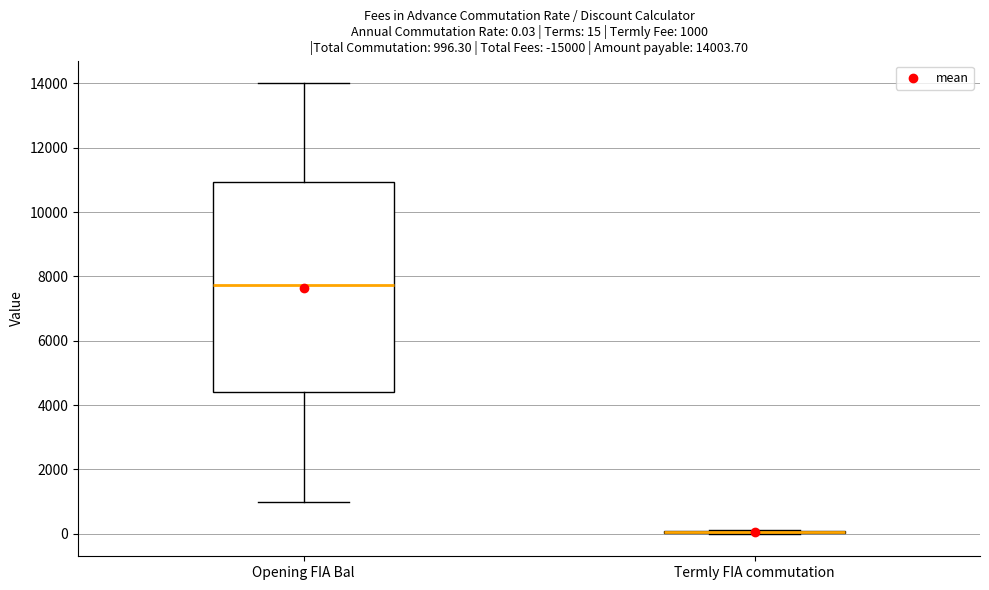

Which box is the tallest, from its lower edge to its upper edge?

Opening FIA Bal